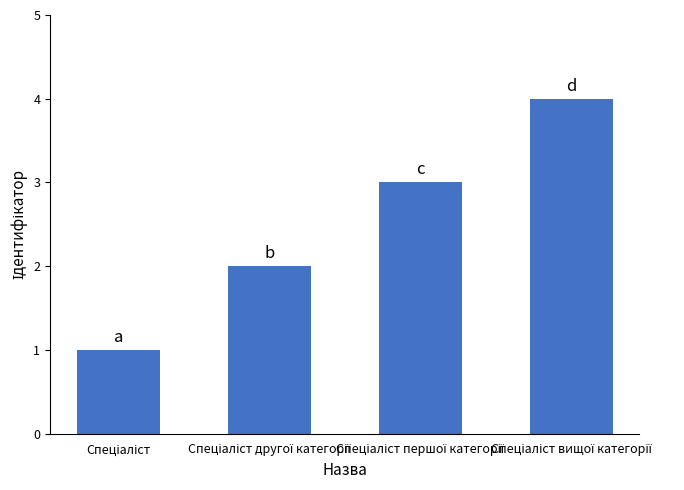

What is the difference between the maximum and minimum values?

3